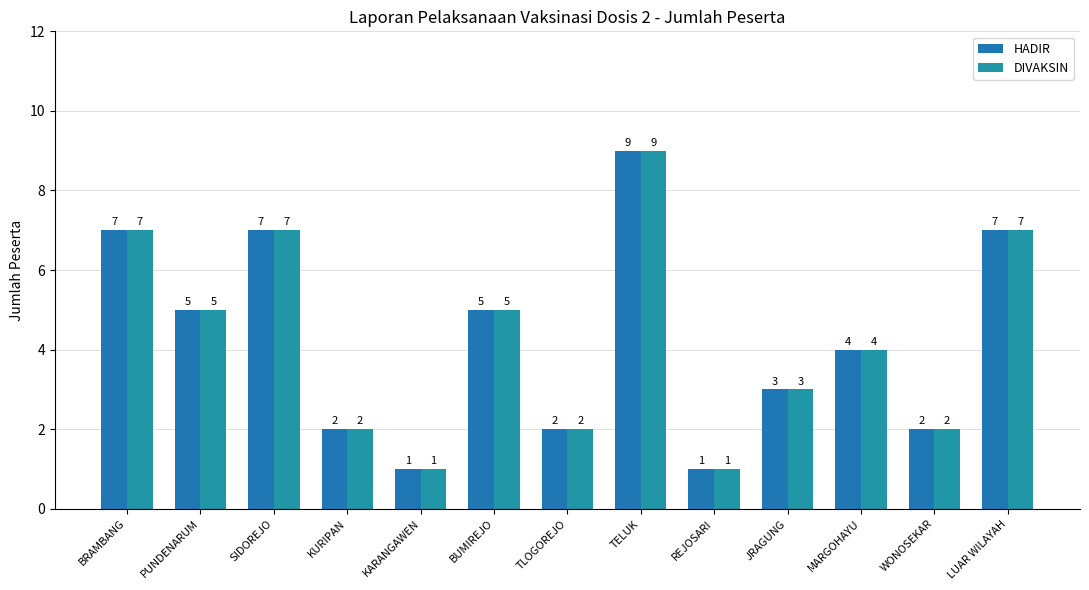

What is the highest value of the DIVAKSIN series?

9